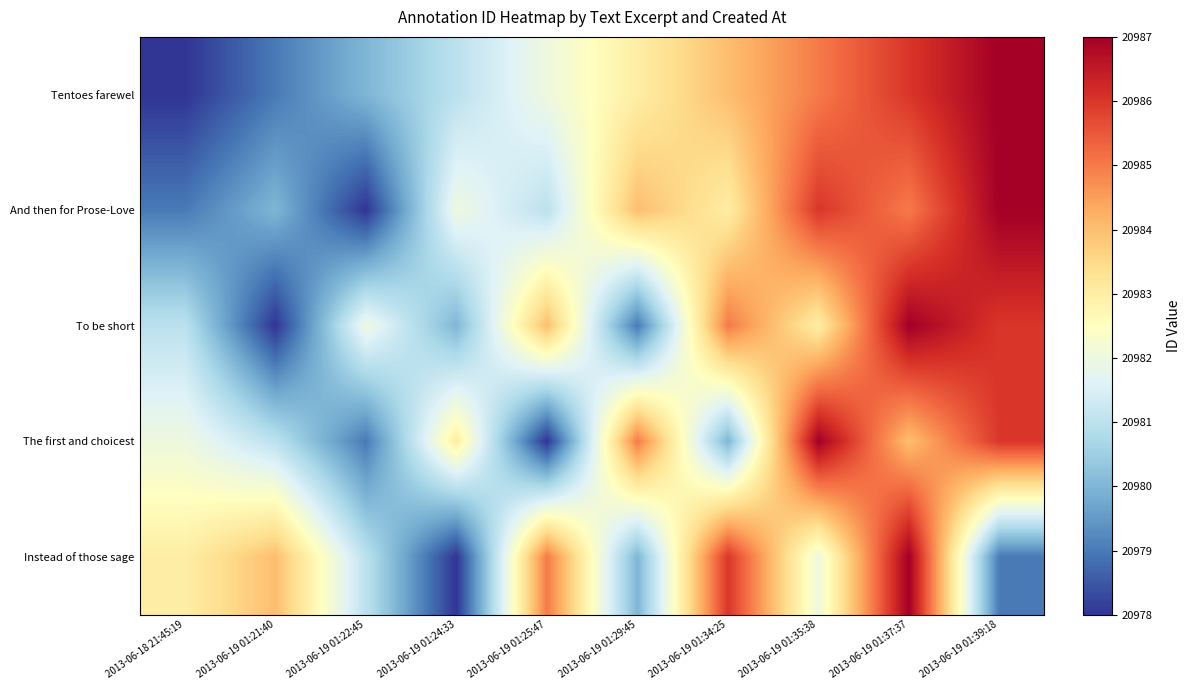

Reading right to left, list all the values displayed in this chart.

Tentoes farewel: 2013-06-19 01:39:18=20987	2013-06-19 01:37:37=20986	2013-06-19 01:35:38=20985	2013-06-19 01:34:25=20984	2013-06-19 01:29:45=20983	2013-06-19 01:25:47=20982	2013-06-19 01:24:33=20981	2013-06-19 01:22:45=20980	2013-06-19 01:21:40=20979	2013-06-18 21:45:19=20978
And then for Prose-Love: 2013-06-19 01:39:18=20987	2013-06-19 01:37:37=20985	2013-06-19 01:35:38=20986	2013-06-19 01:34:25=20983	2013-06-19 01:29:45=20984	2013-06-19 01:25:47=20981	2013-06-19 01:24:33=20982	2013-06-19 01:22:45=20978	2013-06-19 01:21:40=20980	2013-06-18 21:45:19=20979
To be short: 2013-06-19 01:39:18=20986	2013-06-19 01:37:37=20987	2013-06-19 01:35:38=20983	2013-06-19 01:34:25=20985	2013-06-19 01:29:45=20979	2013-06-19 01:25:47=20984	2013-06-19 01:24:33=20980	2013-06-19 01:22:45=20982	2013-06-19 01:21:40=20978	2013-06-18 21:45:19=20981
The first and choicest: 2013-06-19 01:39:18=20986	2013-06-19 01:37:37=20984	2013-06-19 01:35:38=20987	2013-06-19 01:34:25=20980	2013-06-19 01:29:45=20985	2013-06-19 01:25:47=20978	2013-06-19 01:24:33=20983	2013-06-19 01:22:45=20979	2013-06-19 01:21:40=20981	2013-06-18 21:45:19=20982
Instead of those sage: 2013-06-19 01:39:18=20979	2013-06-19 01:37:37=20987	2013-06-19 01:35:38=20982	2013-06-19 01:34:25=20986	2013-06-19 01:29:45=20980	2013-06-19 01:25:47=20985	2013-06-19 01:24:33=20978	2013-06-19 01:22:45=20981	2013-06-19 01:21:40=20984	2013-06-18 21:45:19=20983